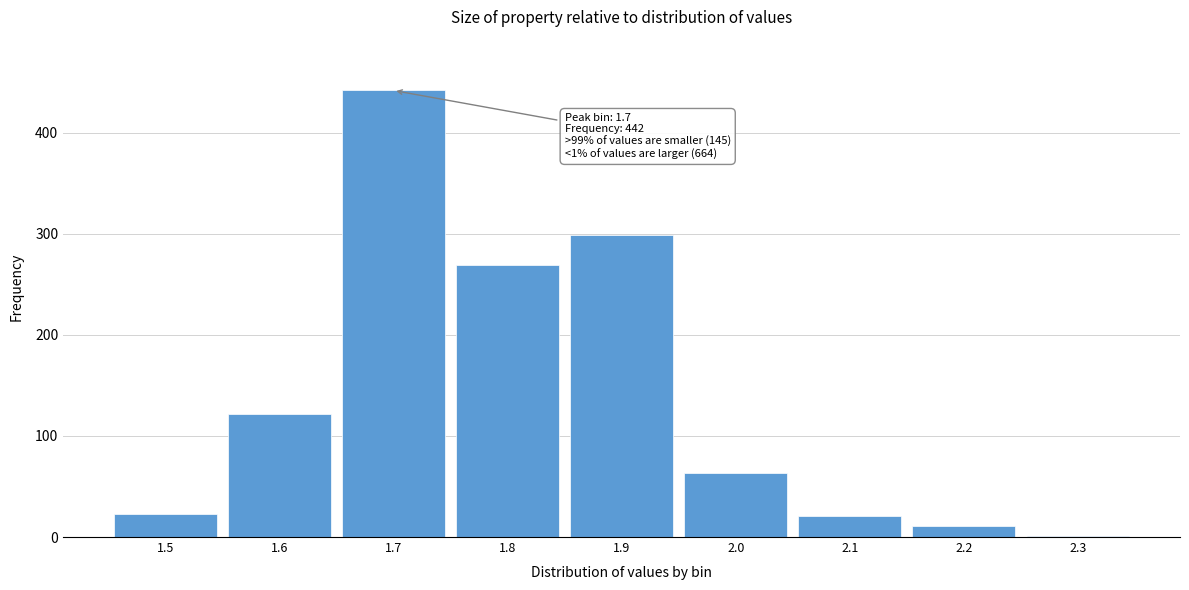

Reading left to right, what are all the values shown in this chart?

1.5=23	1.6=122	1.7=442	1.8=269	1.9=299	2.0=63	2.1=21	2.2=11	2.3=1